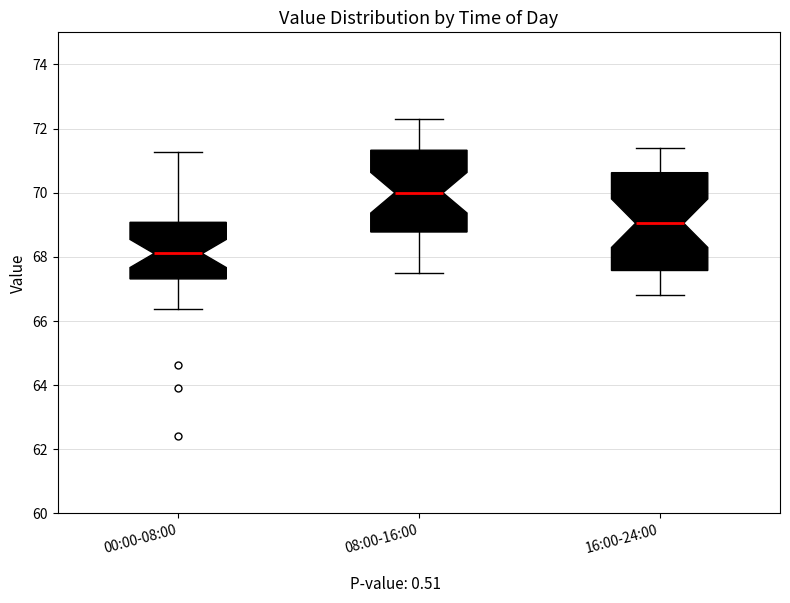

Reading left to right, read every box against the y-axis: the position of its median line, the range the box covers, and the ends of its whiskers. The values are not printed on the chart, so give them approximately, as read against the axis.

00:00-08:00: median 68.2, box 67.4 to 69.0, whiskers 66.4 to 71.2
08:00-16:00: median 70.0, box 68.8 to 71.4, whiskers 67.6 to 72.4
16:00-24:00: median 69.0, box 67.6 to 70.6, whiskers 66.8 to 71.4